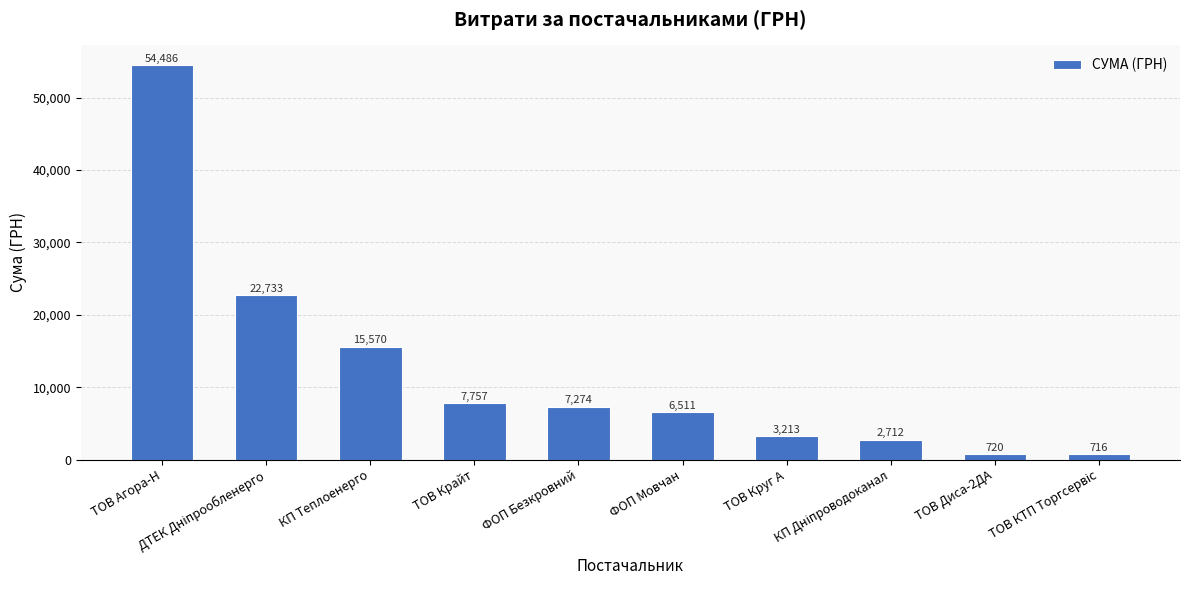

What is the difference between the second highest and second lowest values?

22013.0